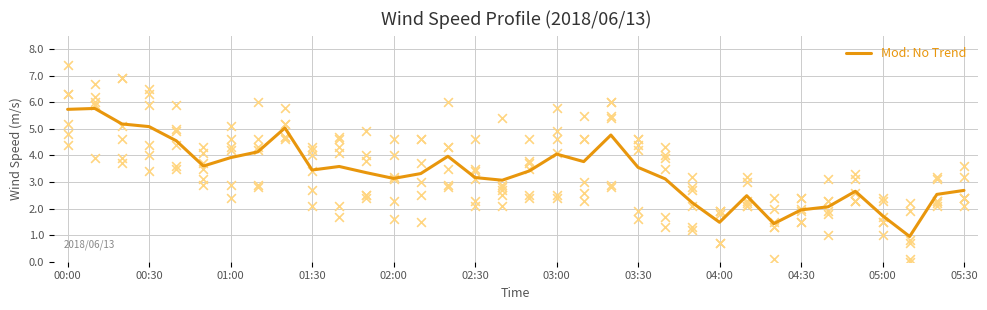

Approximately how many times larger is the value at 20 compared to 02:30?

1.3